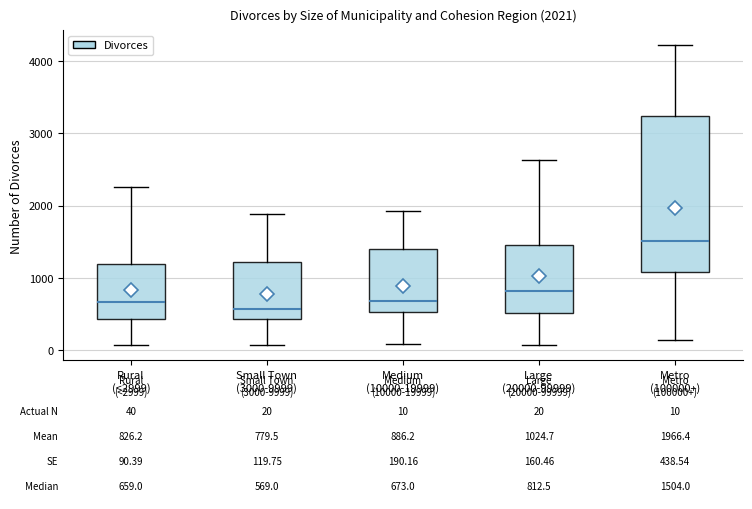

Which box's median line is the highest?

Metro (100000+)